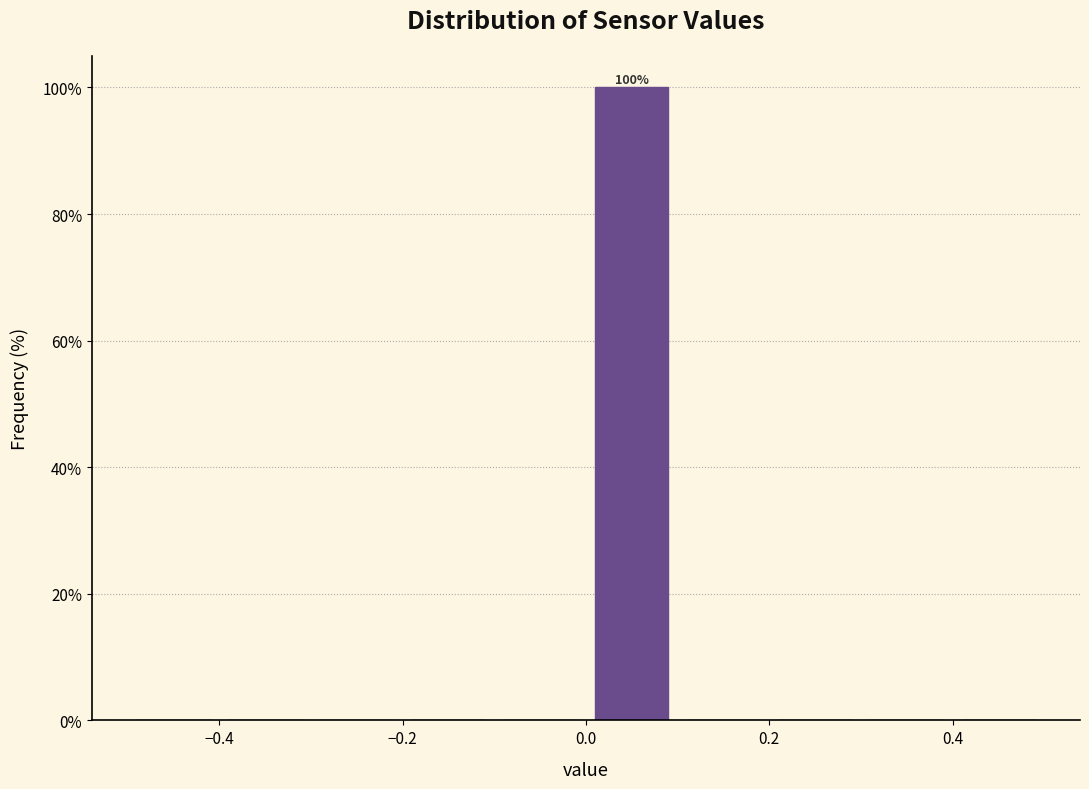

Over which range of the x-axis is the bar tallest?

0.0 to 0.1